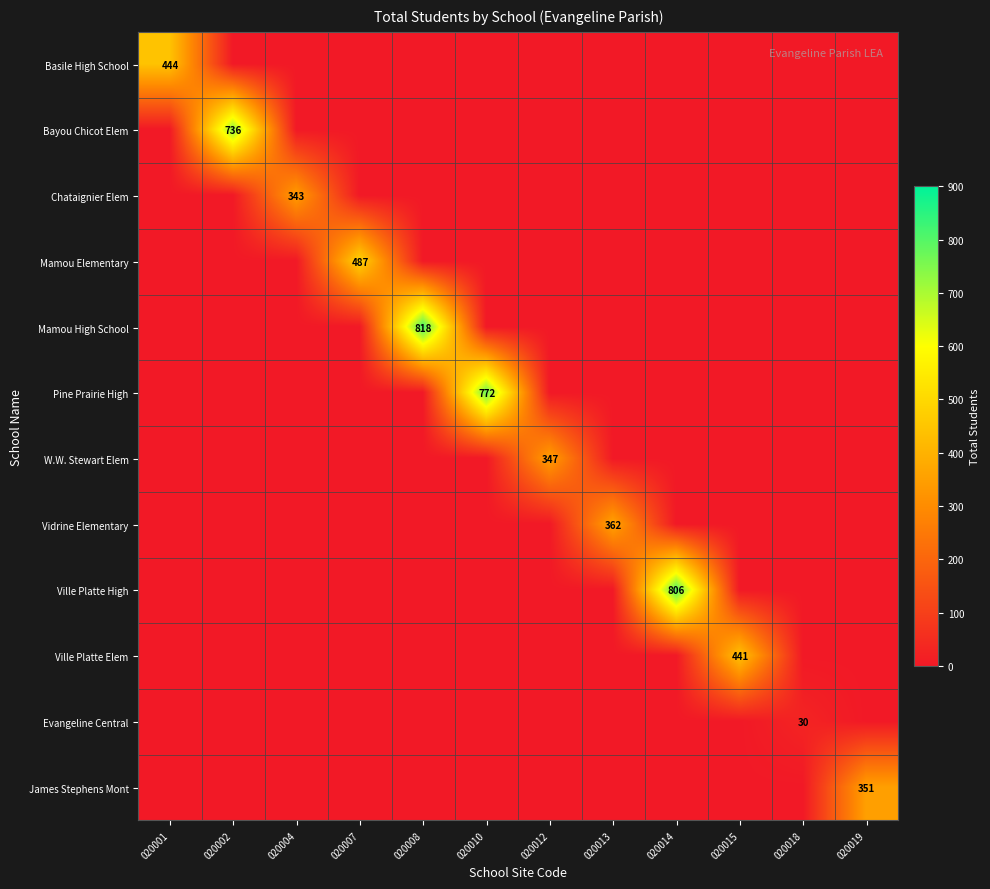

The Ville Platte Elem series shows 0 at 020013. True or false?

True